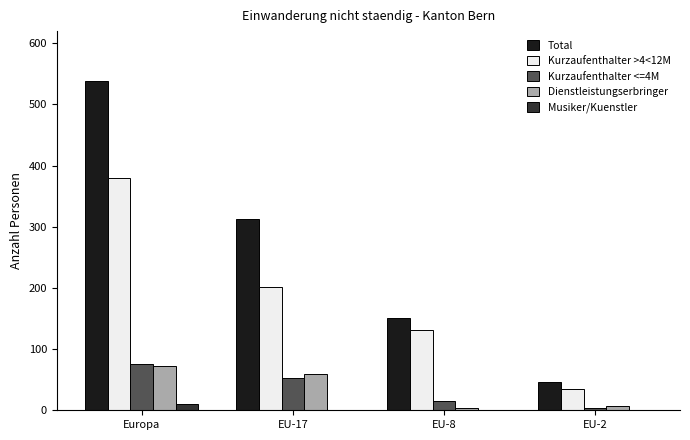

How many distinct data groups are displayed?

5